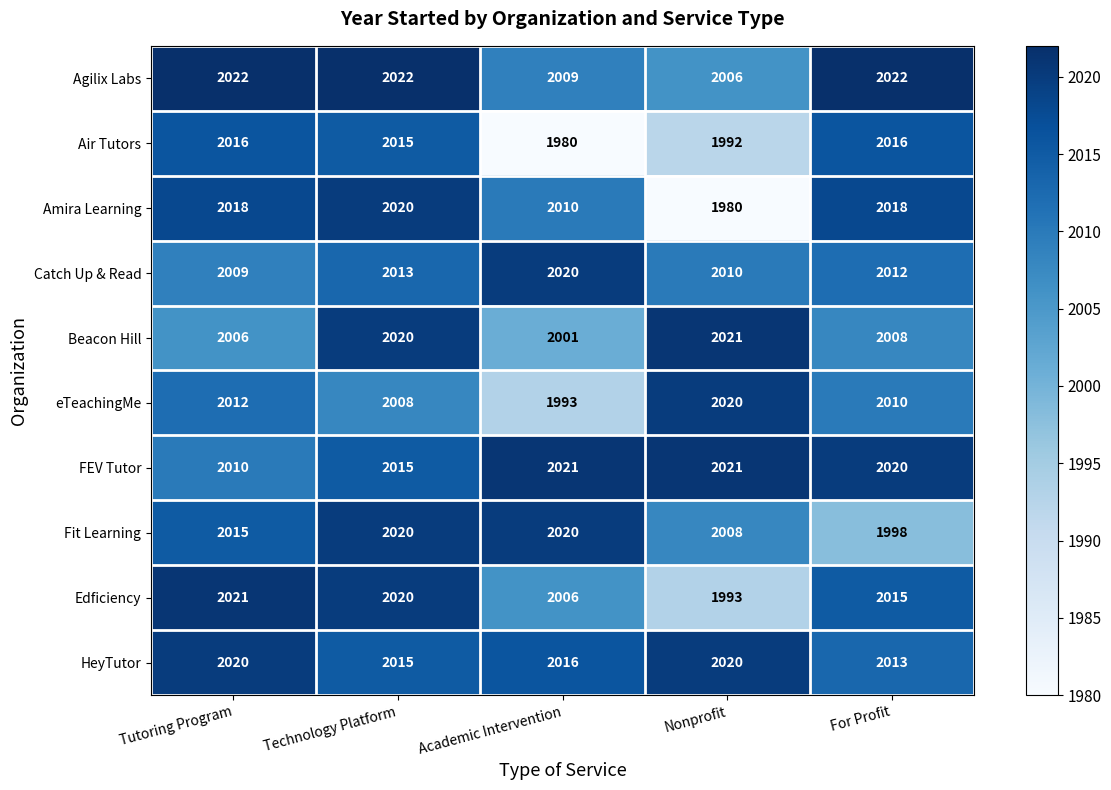

Where is Amira Learning nearest to the value 2000?

Academic Intervention